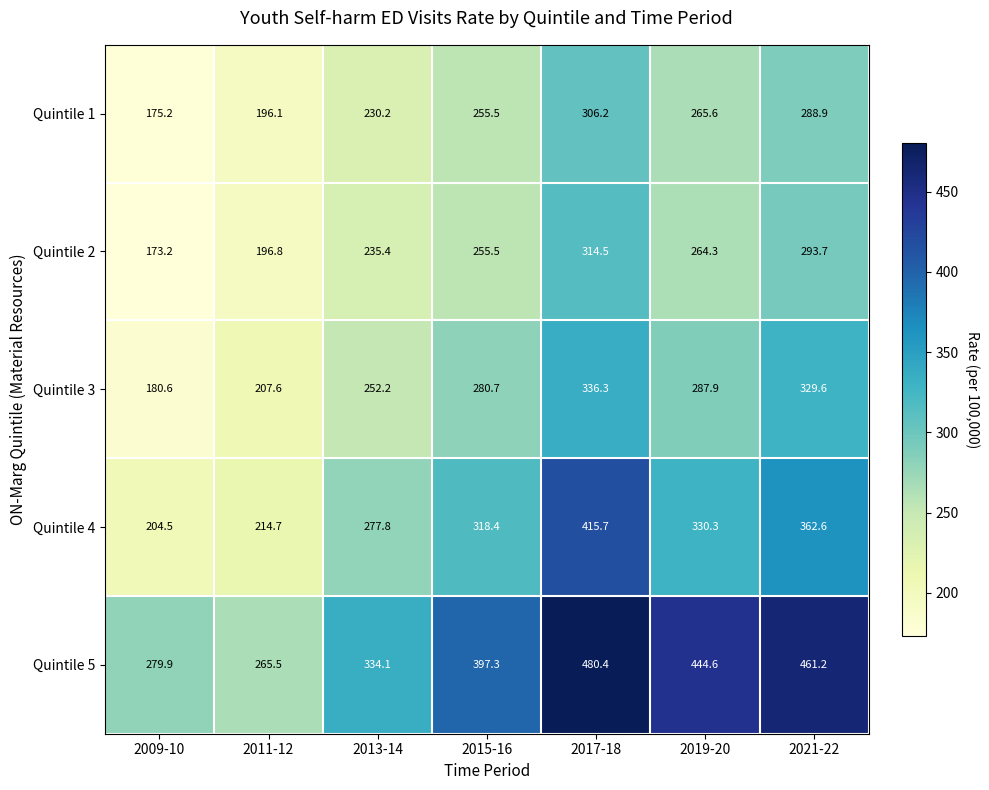

At how many categories does at least one series exceed 221?

7